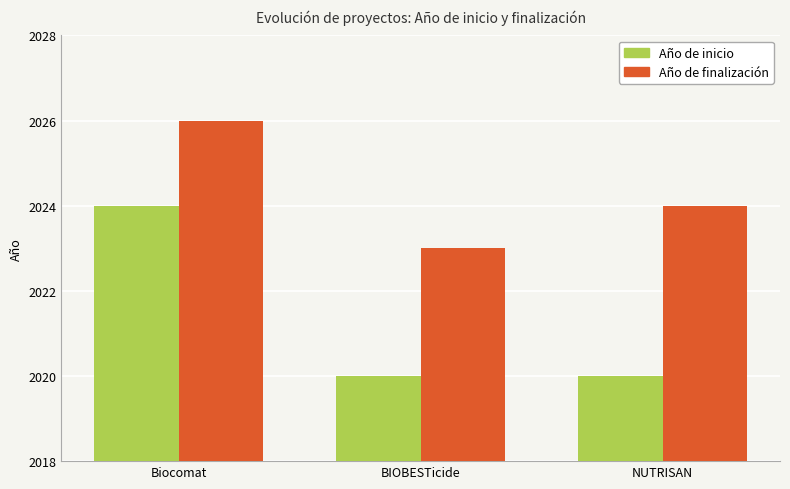

What are all the series names shown in the legend?

Año de inicio, Año de finalización